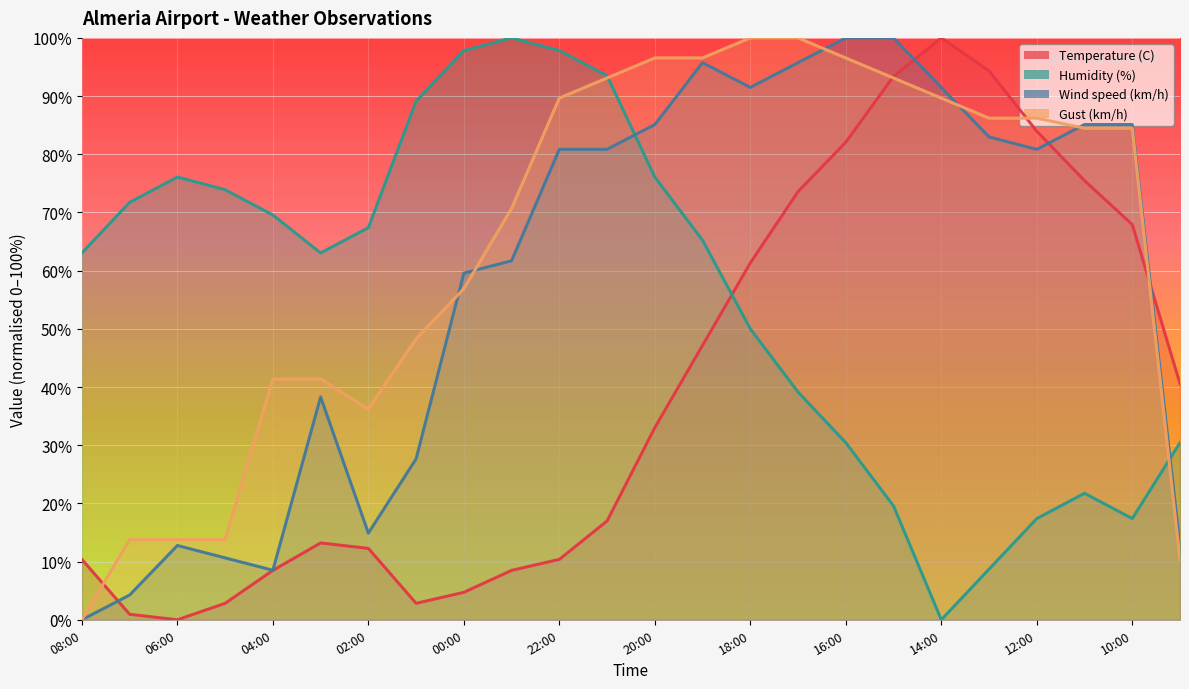

Which series has the largest range (max minus min)?

Temperature (C)